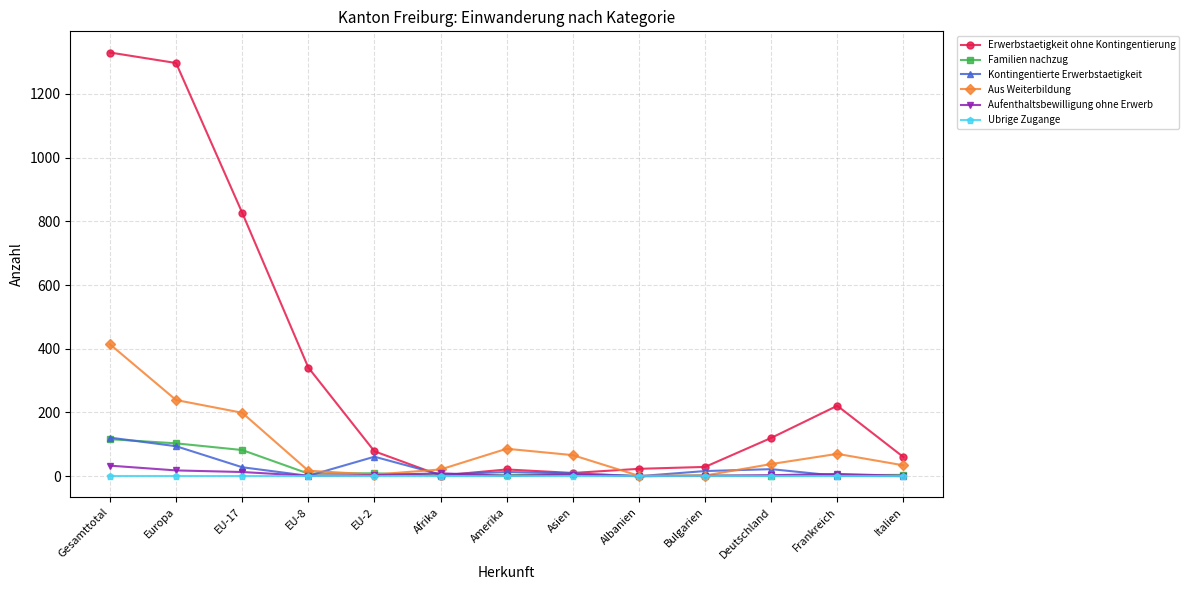

After their last crossing, which series has the higher values: Aufenthaltsbewilligung ohne Erwerb or Erwerbstaetigkeit ohne Kontingentierung?

Erwerbstaetigkeit ohne Kontingentierung